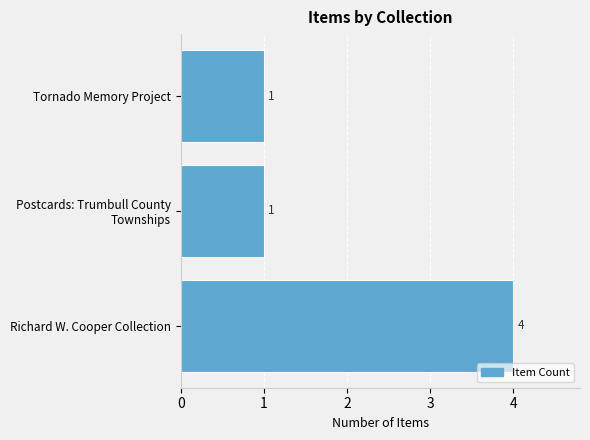

What is the difference between the maximum and minimum values?

3